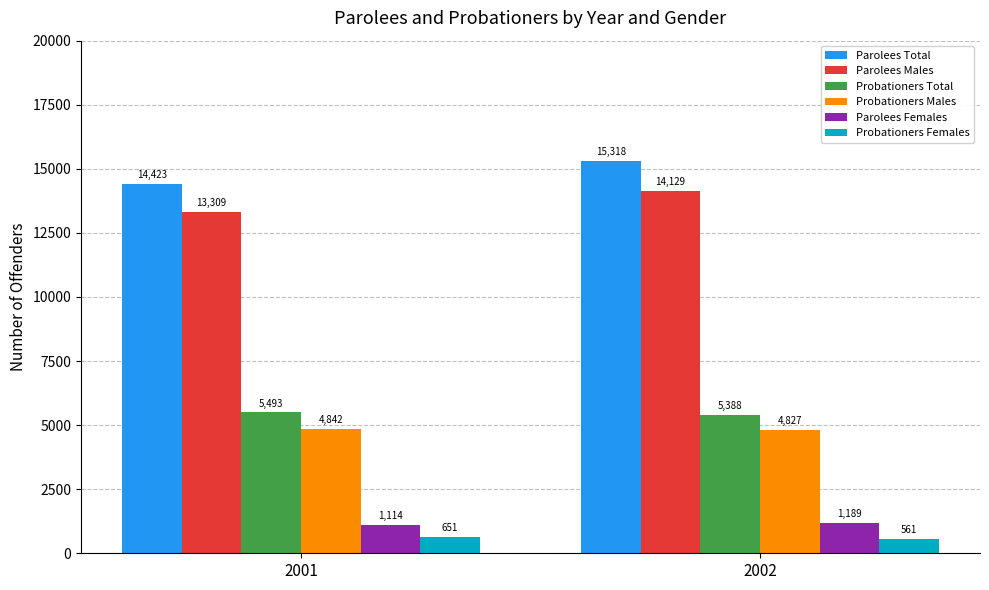

What is the minimum value shown in the chart?

561